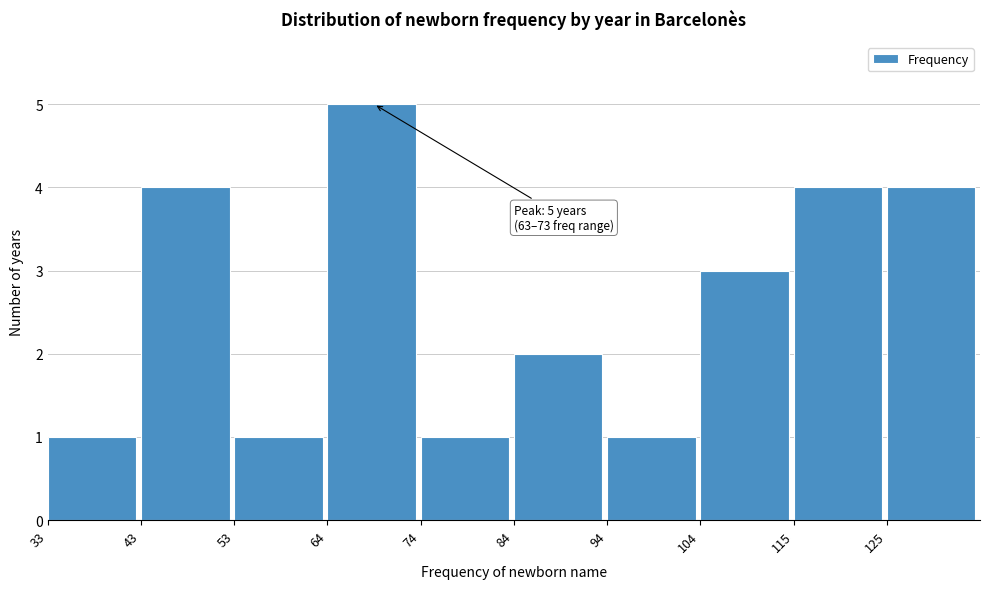

Over which range of the x-axis is the bar tallest?

63.6 to 73.8